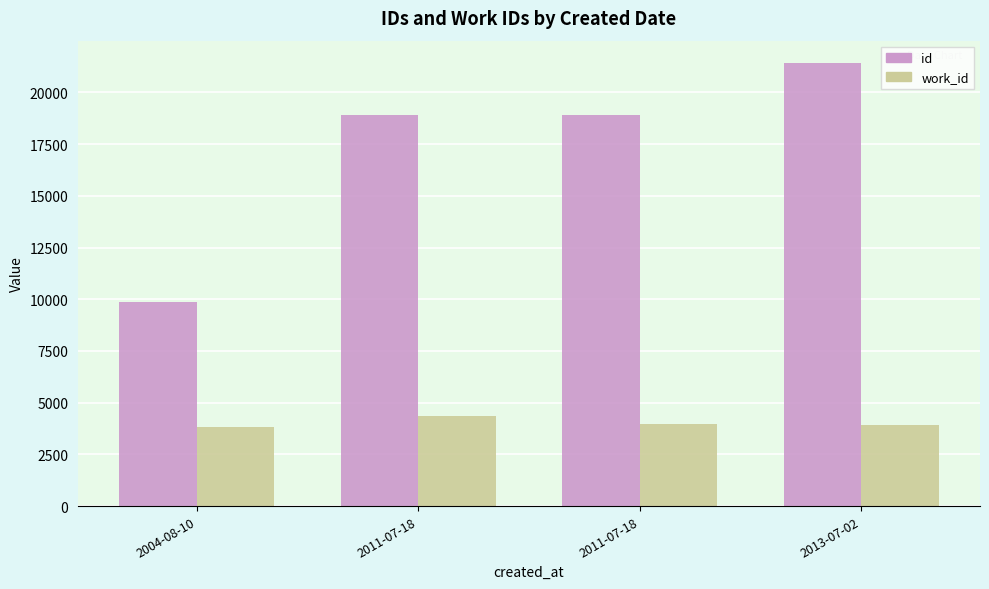

What are all the series names shown in the legend?

id, work_id